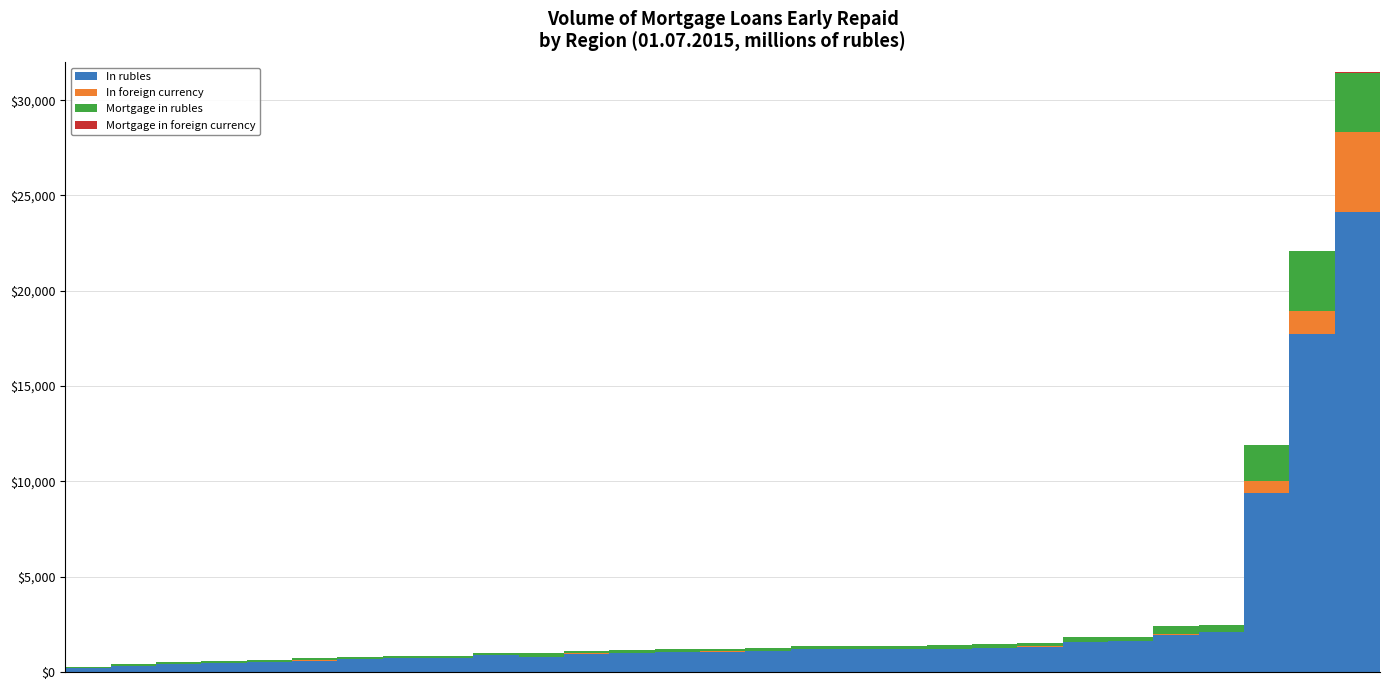

Are the bars grouped side by side (vs. stacked)?

No